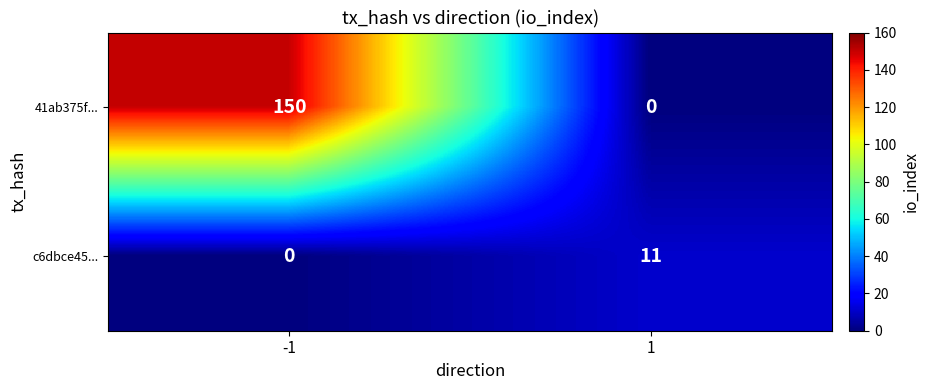

The 41ab375f... series shows 267 at -1. True or false?

False